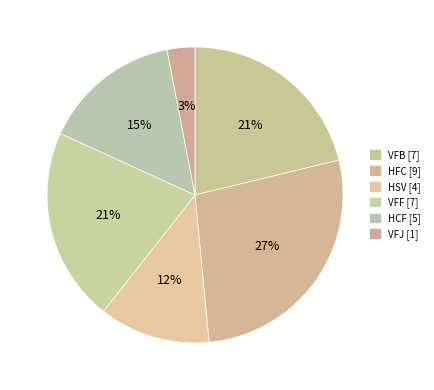

Rank the categories by value from lowest to highest.

VFJ, HSV, HCF, VFB, VFF, HFC